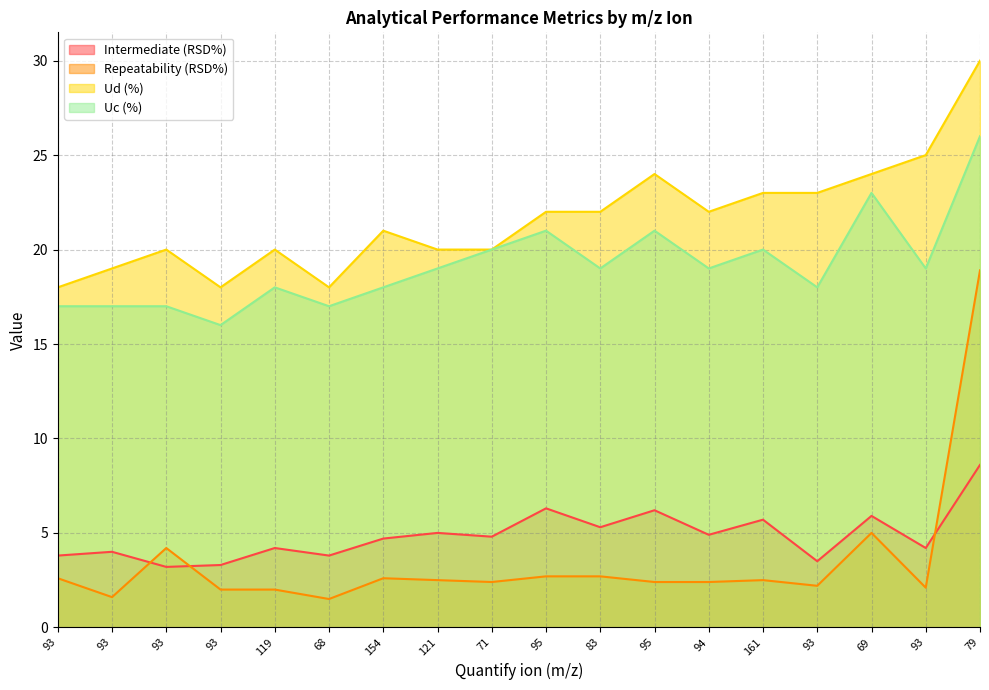

What is the difference between the second highest and minimum values in the Ud (%) series?

7.0